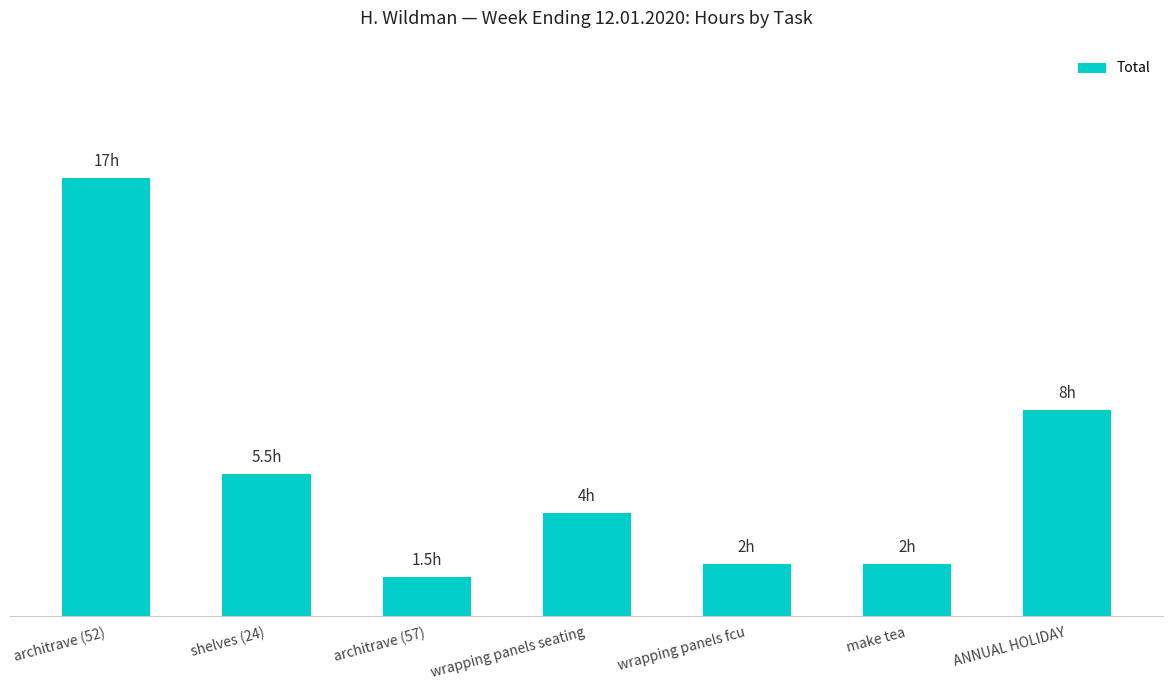

Does the chart contain any negative values?

No